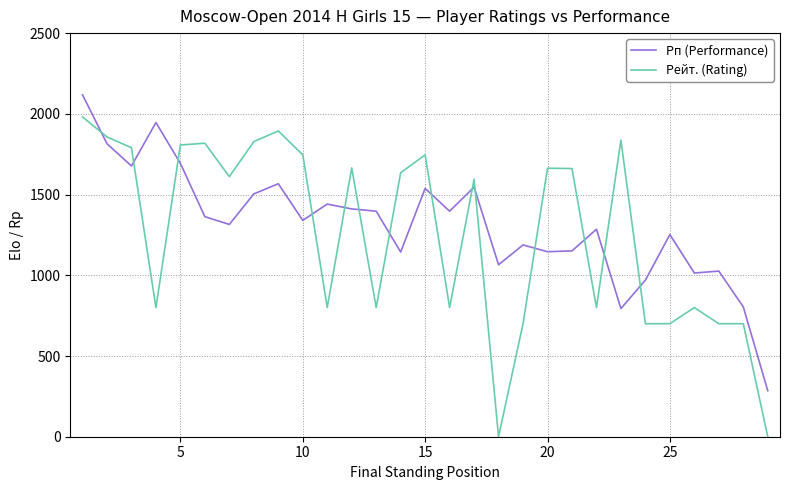

List the series in order of their peak value, highest first.

Рп (Performance), Рейт. (Rating)